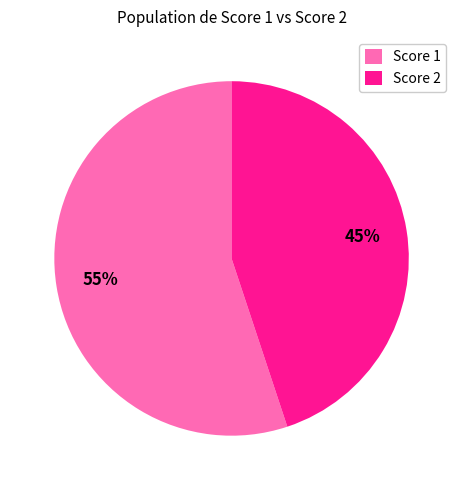

Is there any slice that represents more than half of the pie?

Yes